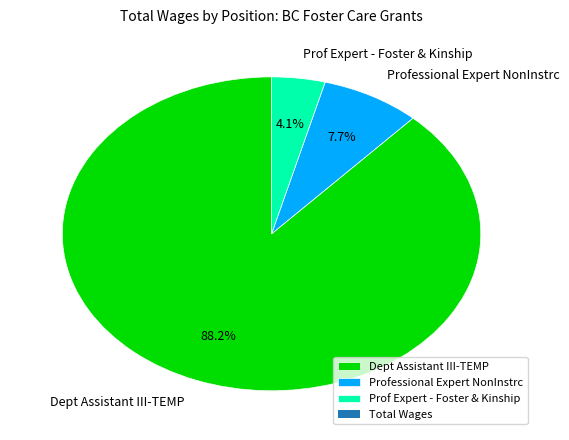

Do Prof Expert - Foster & Kinship and Dept Assistant III-TEMP together represent more than half of the pie?

Yes